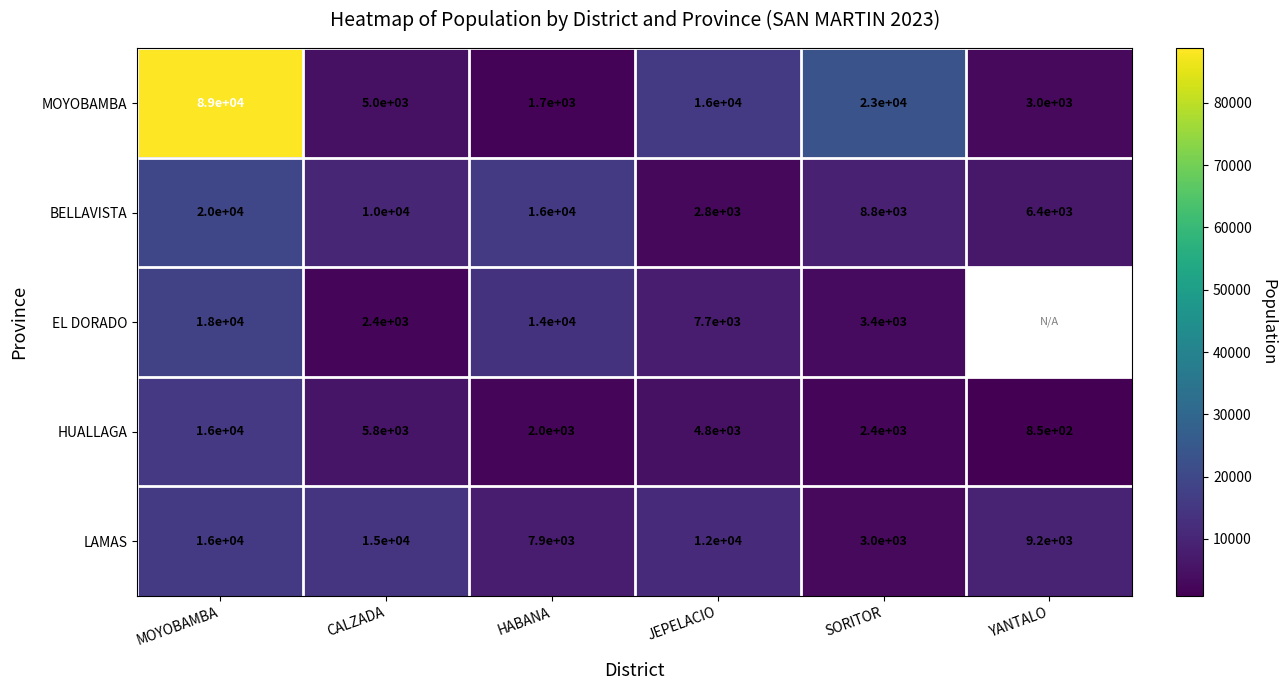

Count the number of data series in this chart.

5